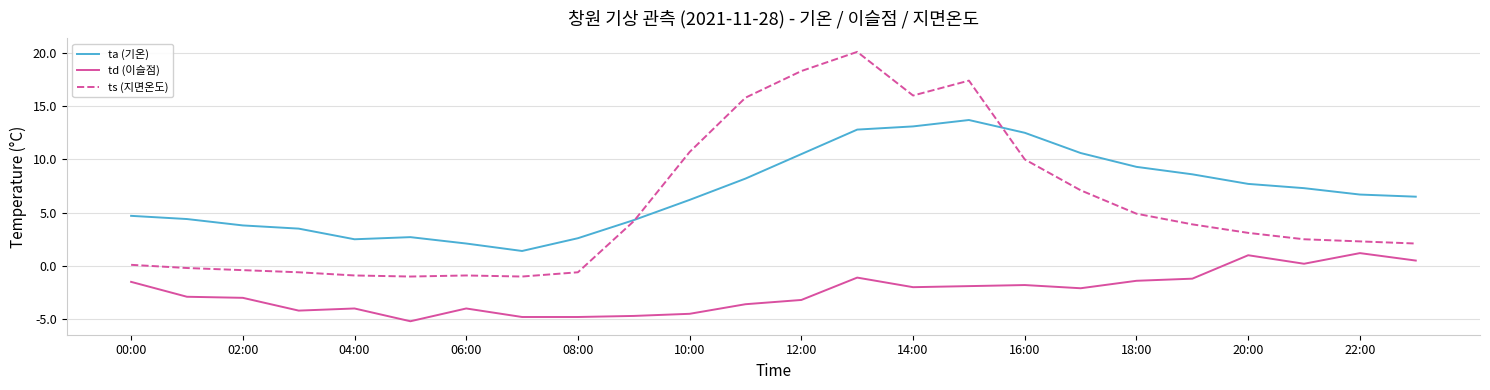

Which series has the largest total across all categories?

ta (기온)